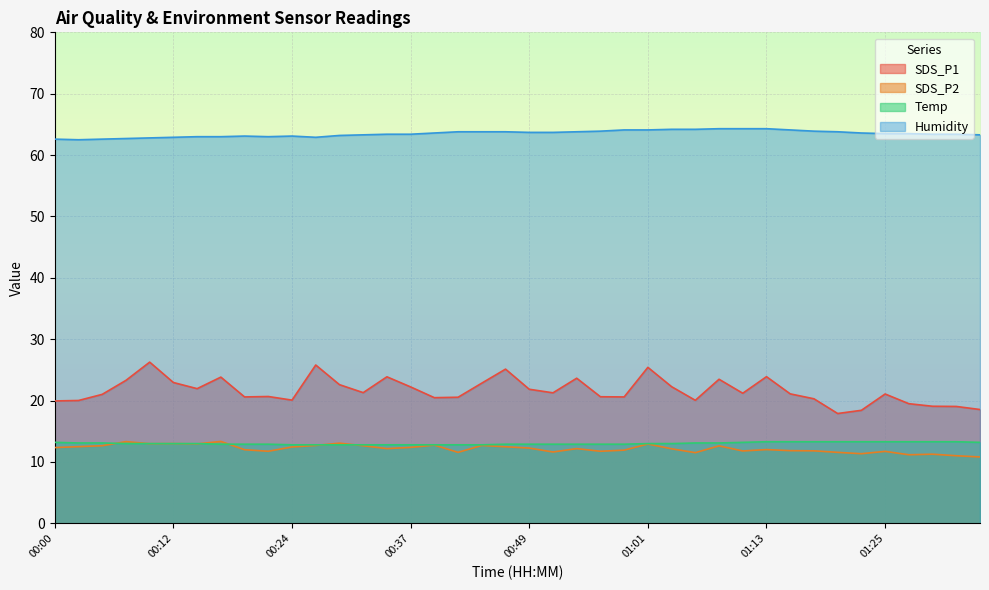

At which category is the sum across all series the highest?

01:01